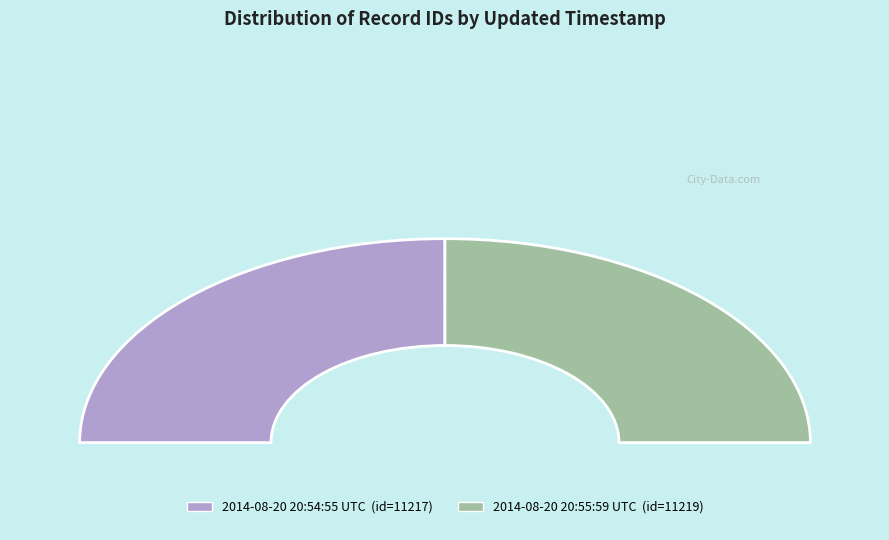

Combined, what portion of the pie is 2014-08-20 20:54:55 UTC and 2014-08-20 20:55:59 UTC?

100.0%